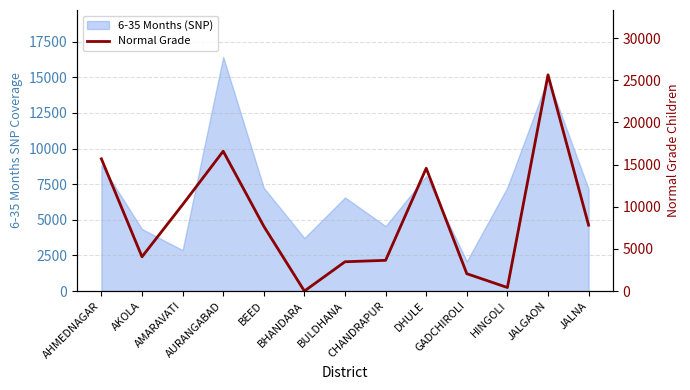

What is the maximum value shown in the chart?

25644